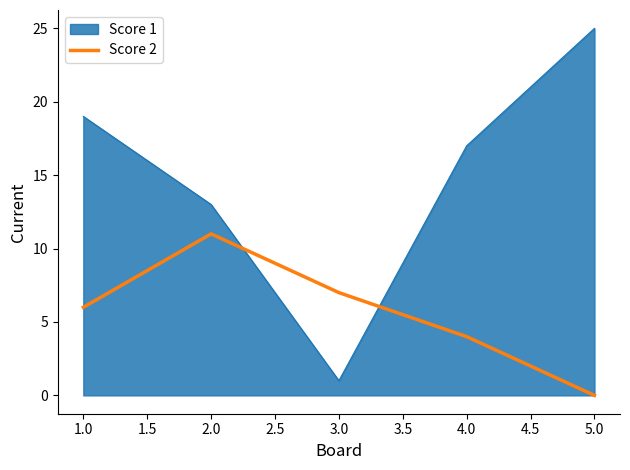

Which series changed the most between 1.0 and 3.0?

Score 1